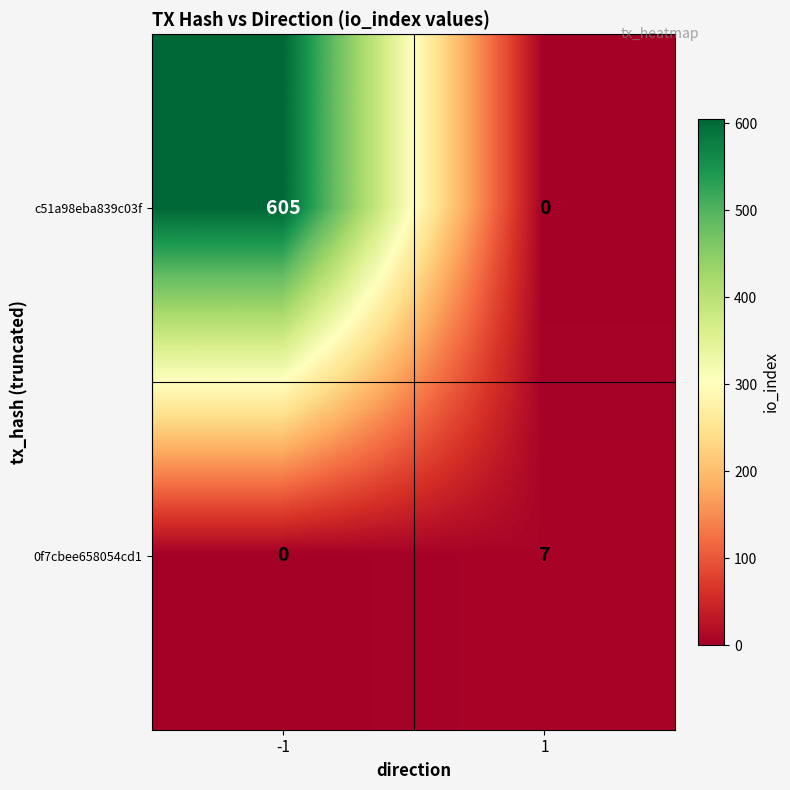

What is the maximum value for 0f7cbee658054cd1?

7